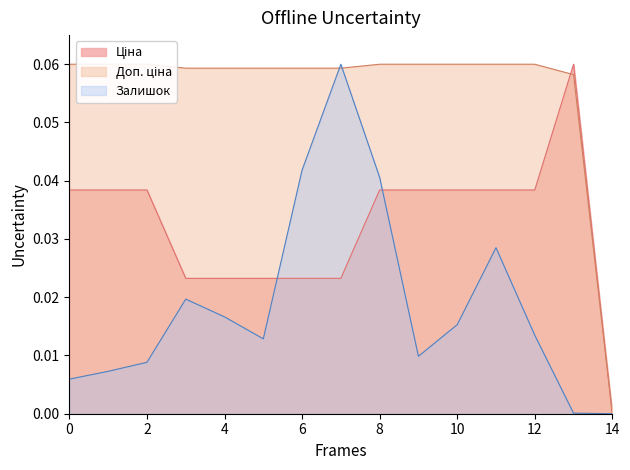

Is it true that Залишок equals 0.0 at 247501858?

False